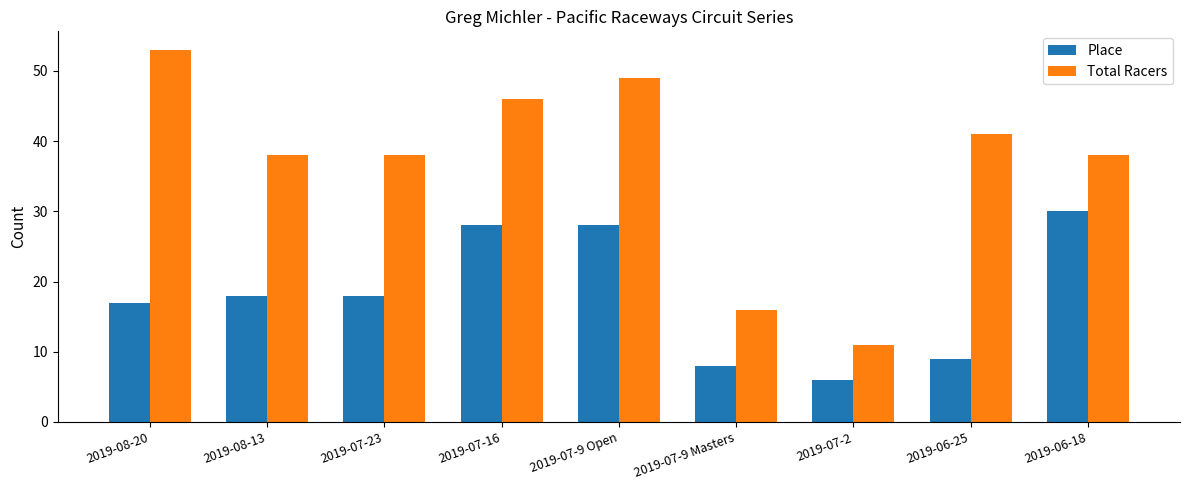

Reading left to right, what are all the values shown in this chart?

Place: 17	18	18	28	28	8	6	9	30
Total Racers: 53	38	38	46	49	16	11	41	38